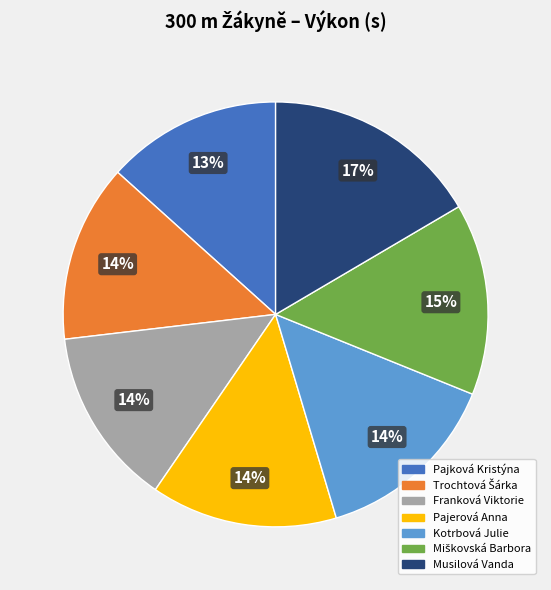

Is it true that Kotrbová Julie is 14% of the pie?

True